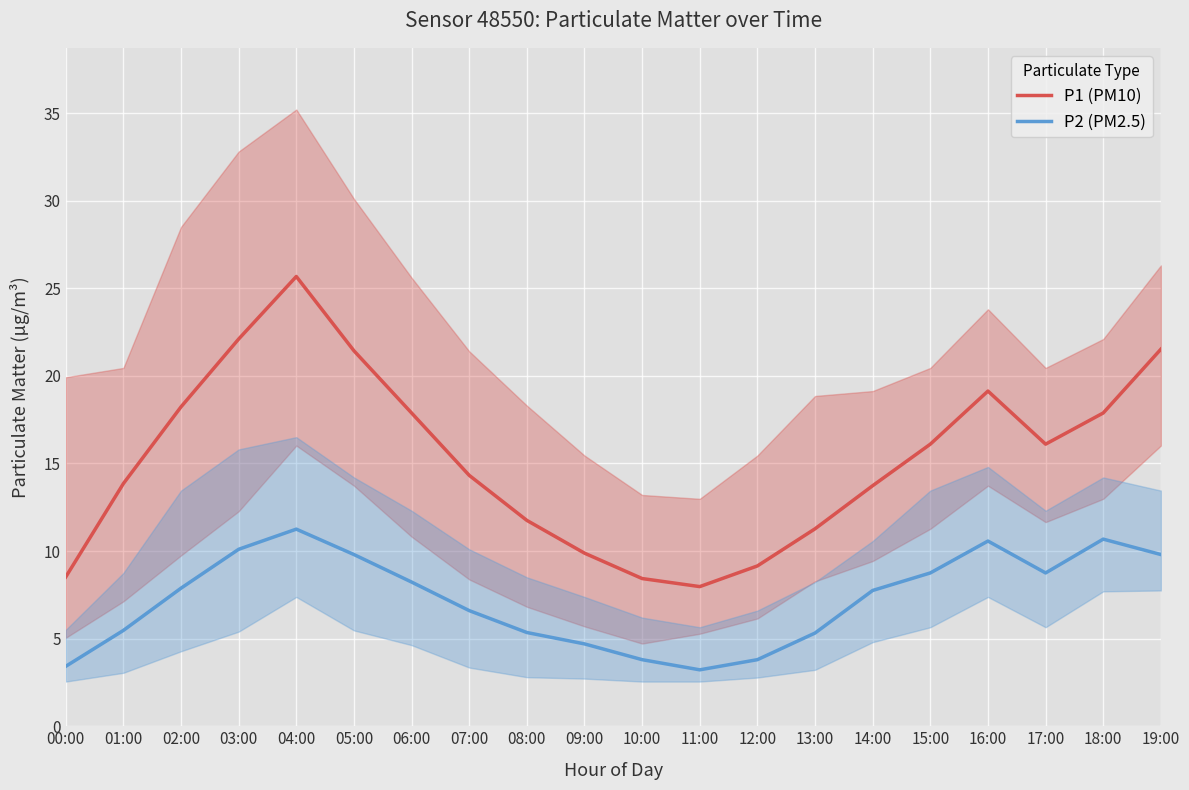

How many lines are shown in the chart?

2